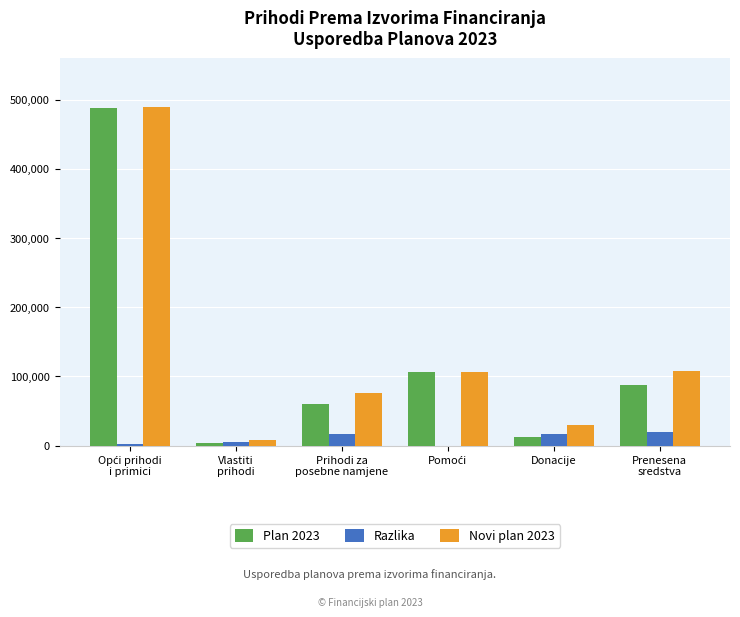

Which series has the largest total across all categories?

Novi plan 2023